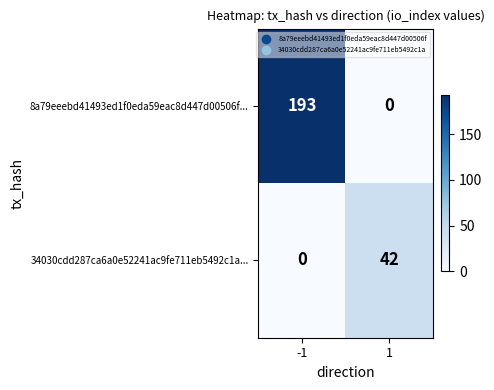

What is the difference between the maximum and minimum values in the 8a79eeebd41493ed1f0eda59eac8d447d00506f... series?

193